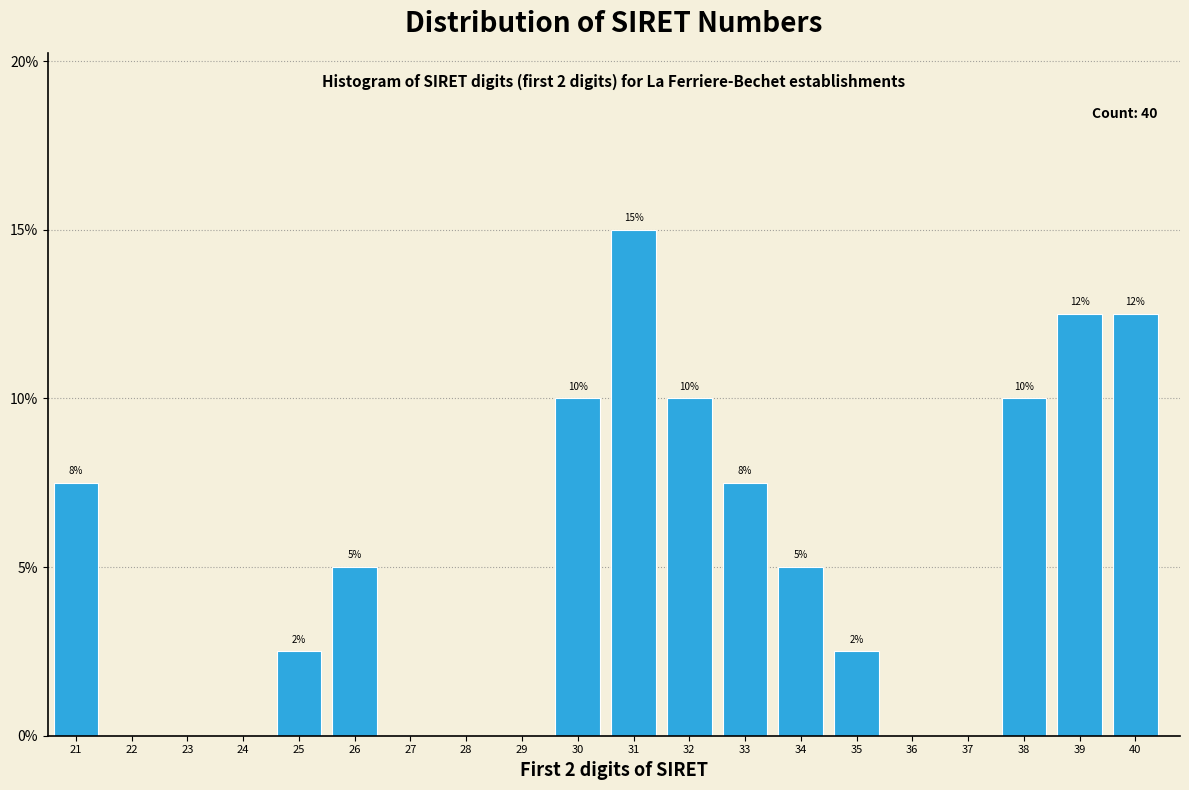

At which label does the data first exceed 5?

21